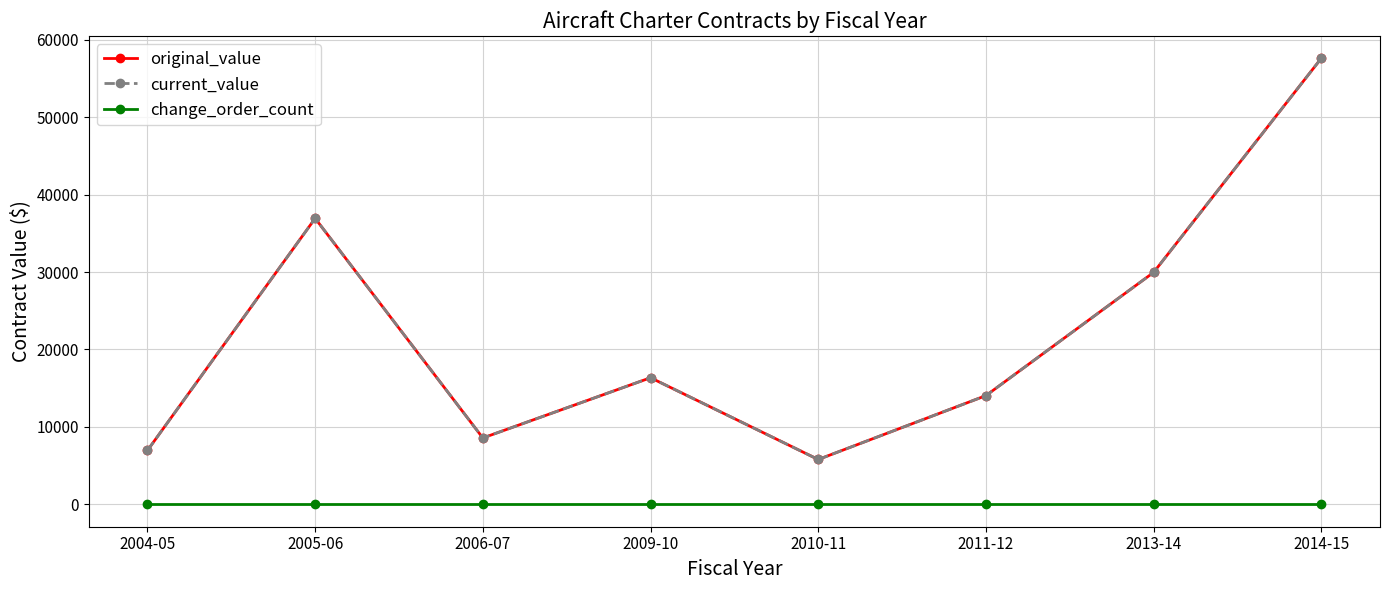

Is this an area chart (filled region under the line)?

No